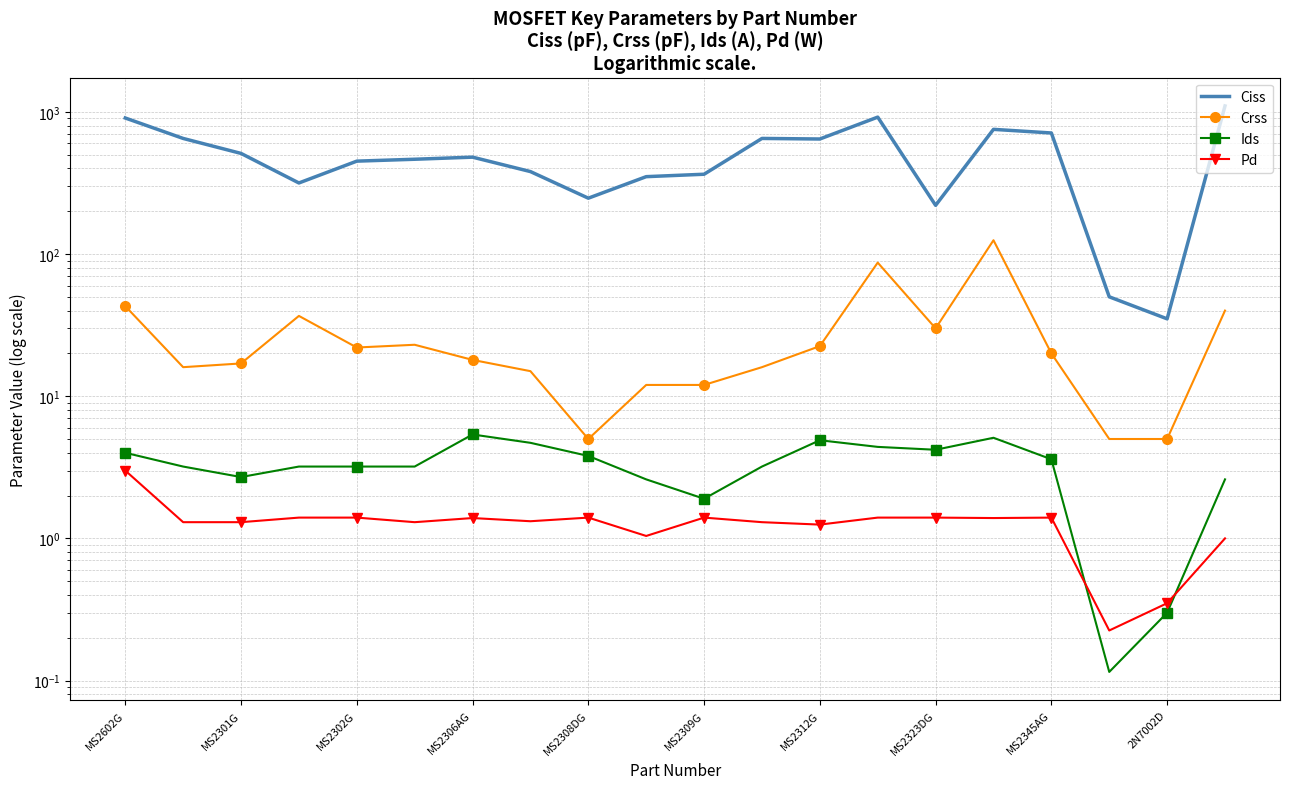

Rank the categories by Ciss value from lowest to highest.

18, 17, 14, MS2345AG, MS2306AG, 2N7002D, 10, MS2323DG, MS2308DG, MS2309G, MS2312G, MS2302G, 12, MS2301G, 11, 16, 15, MS2602G, 13, 19